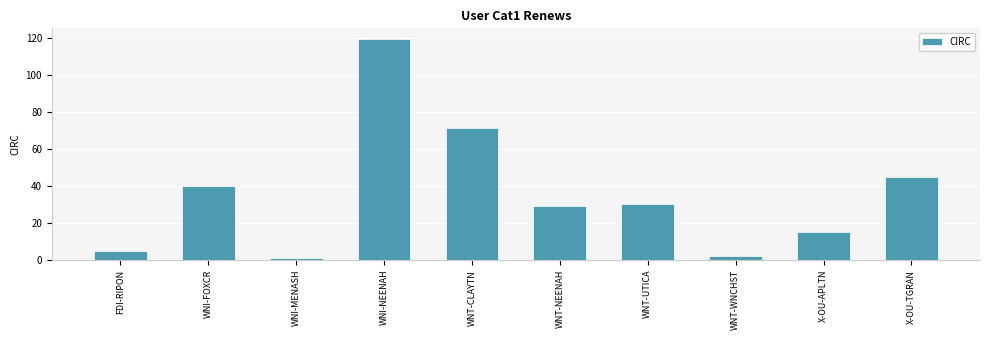

What is the label of the 1st bar from the right?

X-OU-TGRAN